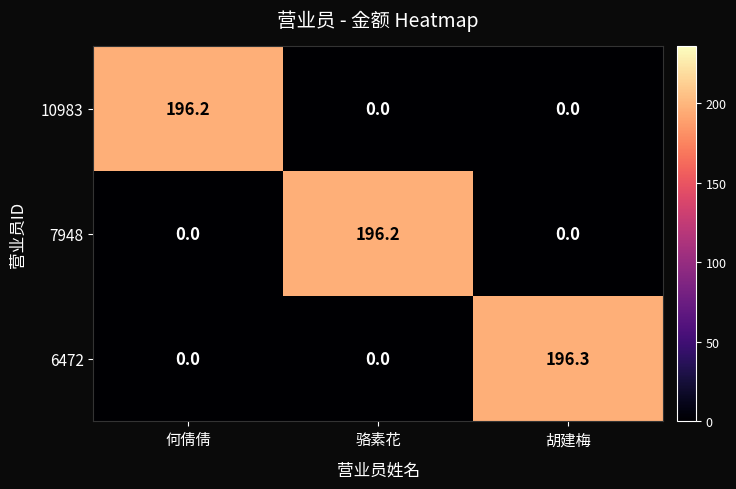

Which label corresponds to the largest value in the chart?

胡建梅